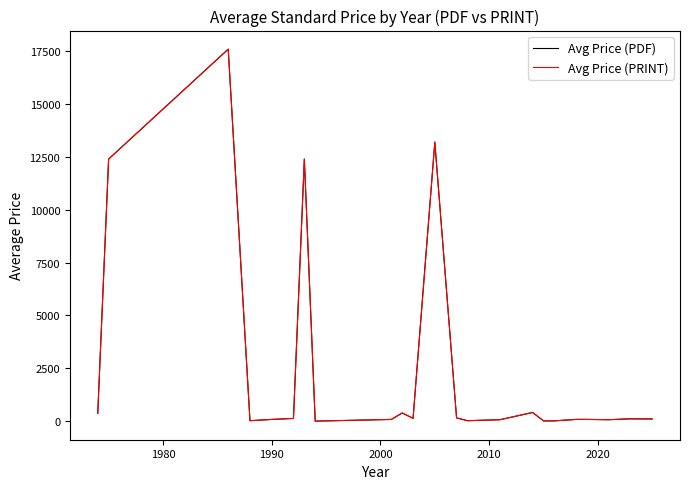

Does the chart display data point markers on the line(s)?

No